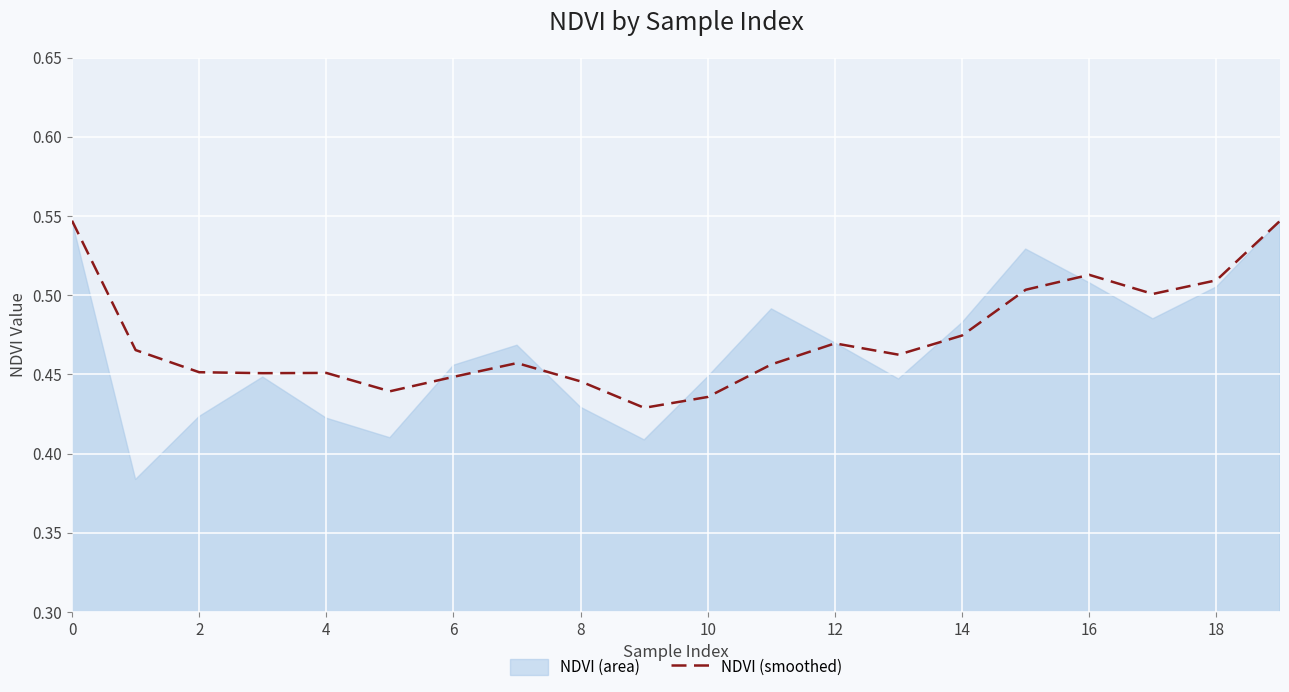

What is the label of the 16th point from the left?

15